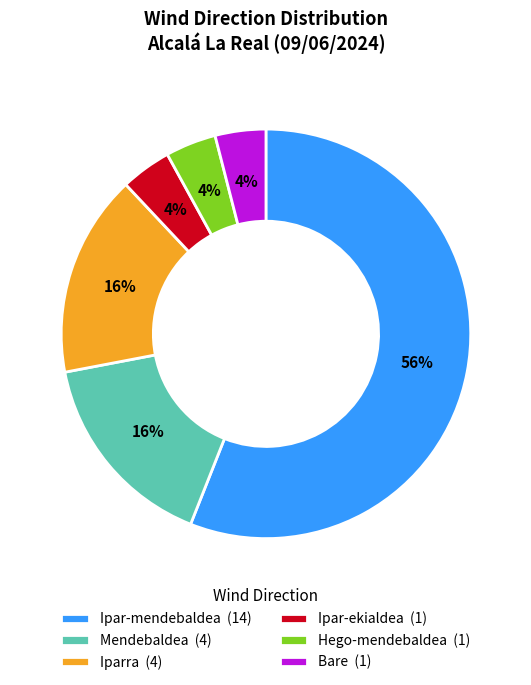

True or false: Iparra accounts for 24% of the total.

False